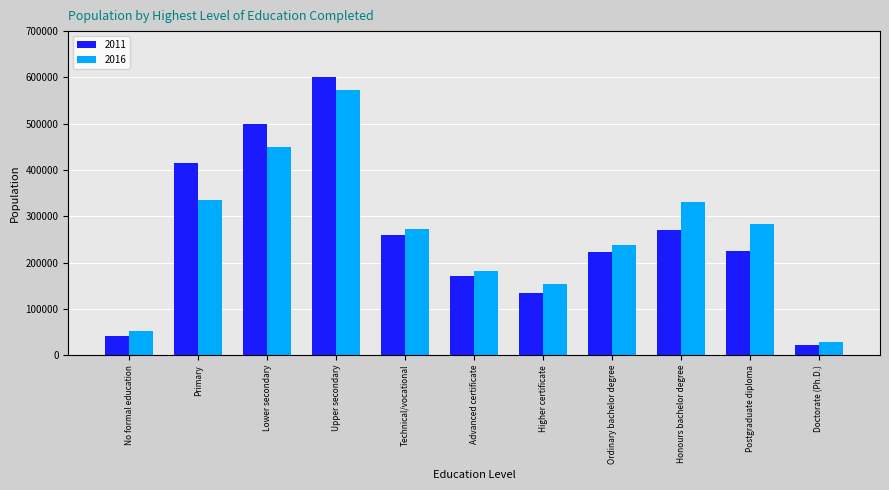

What is the approximate value of 2016 at Honours bachelor degree, to the nearest 50?

331300